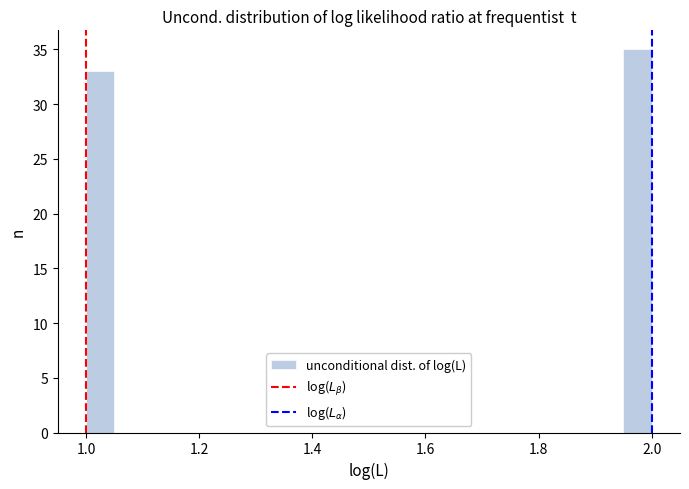

Around what value on the x-axis is the tallest bar? Give the approximate position of its centre, as read against the axis.

1.98